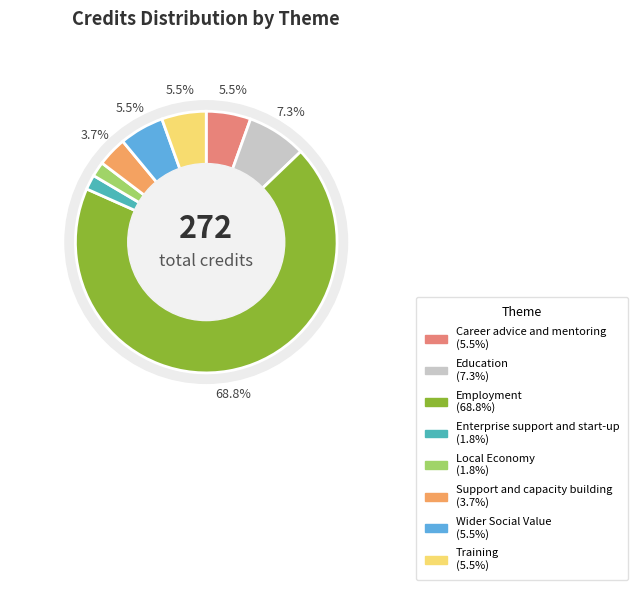

Does any single category account for the majority?

Yes